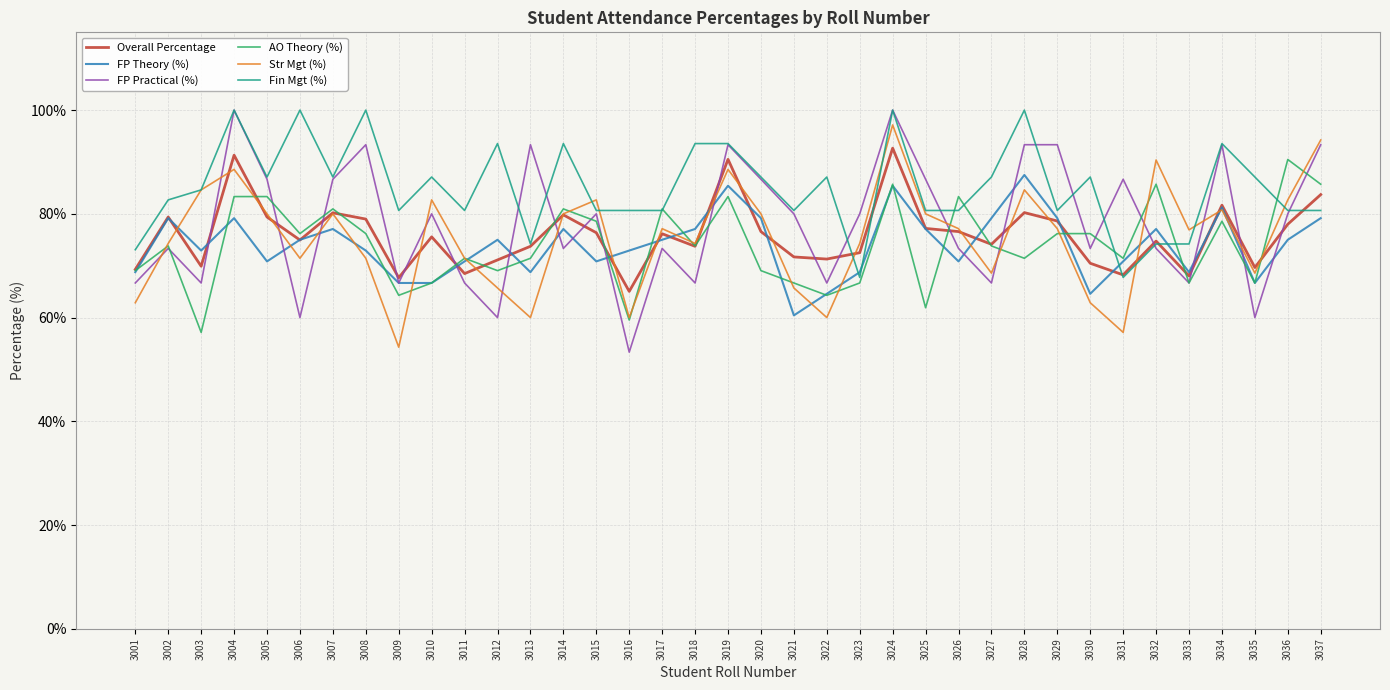

What is the smallest value displayed?

53.3